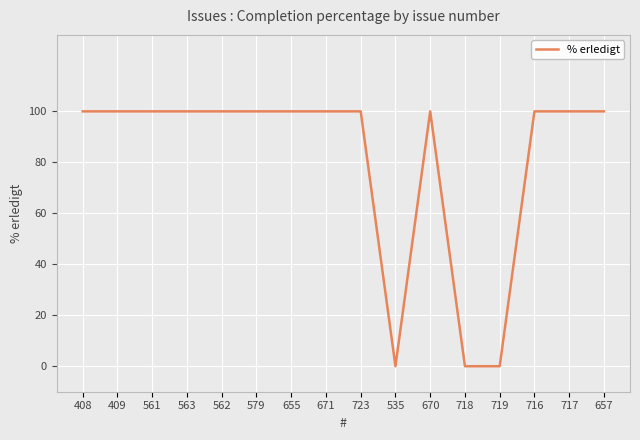

The chart shows a value of 100 at 408. True or false?

True